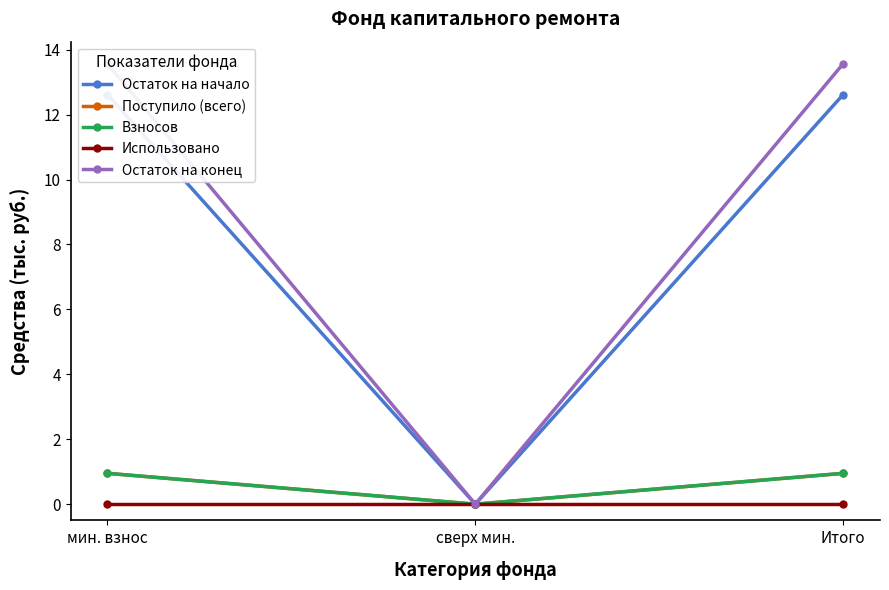

Is the value of Взносов at мин. взнос greater than the value of Использовано at Итого?

Yes